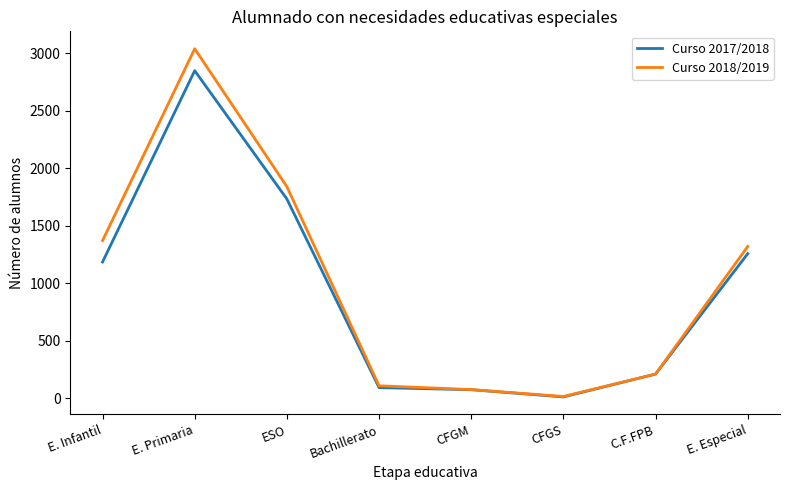

How many values in the Curso 2017/2018 series are below 1186?

4